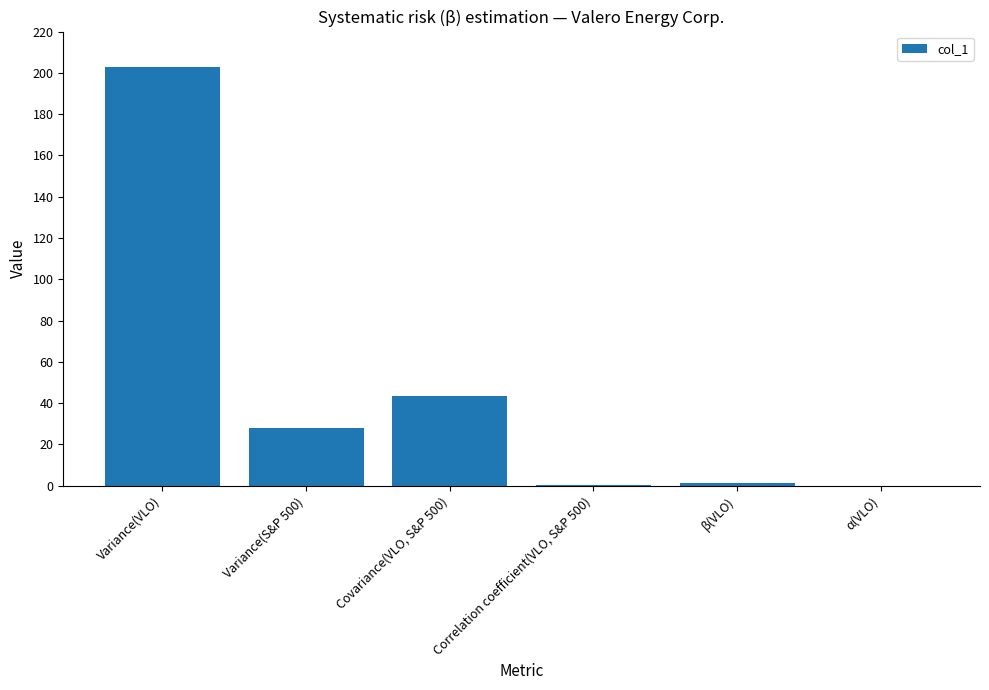

What is the change in value from Variance(S&P 500) to β(VLO)?

-26.6